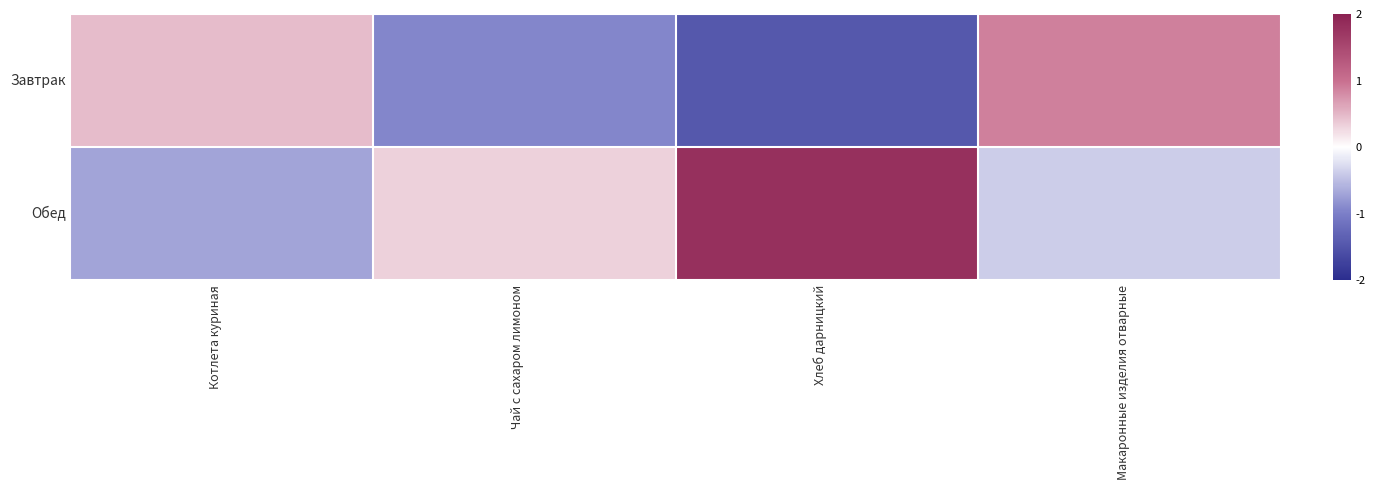

Reading left to right, extract all data points from this chart.

Завтрак: Котлета куриная=0.5	Чай с сахаром лимоном=-0.9	Хлеб дарницкий=-1.5	Макаронные изделия отварные=0.9
Обед: Котлета куриная=-0.7	Чай с сахаром лимоном=0.3	Хлеб дарницкий=1.8	Макаронные изделия отварные=-0.4